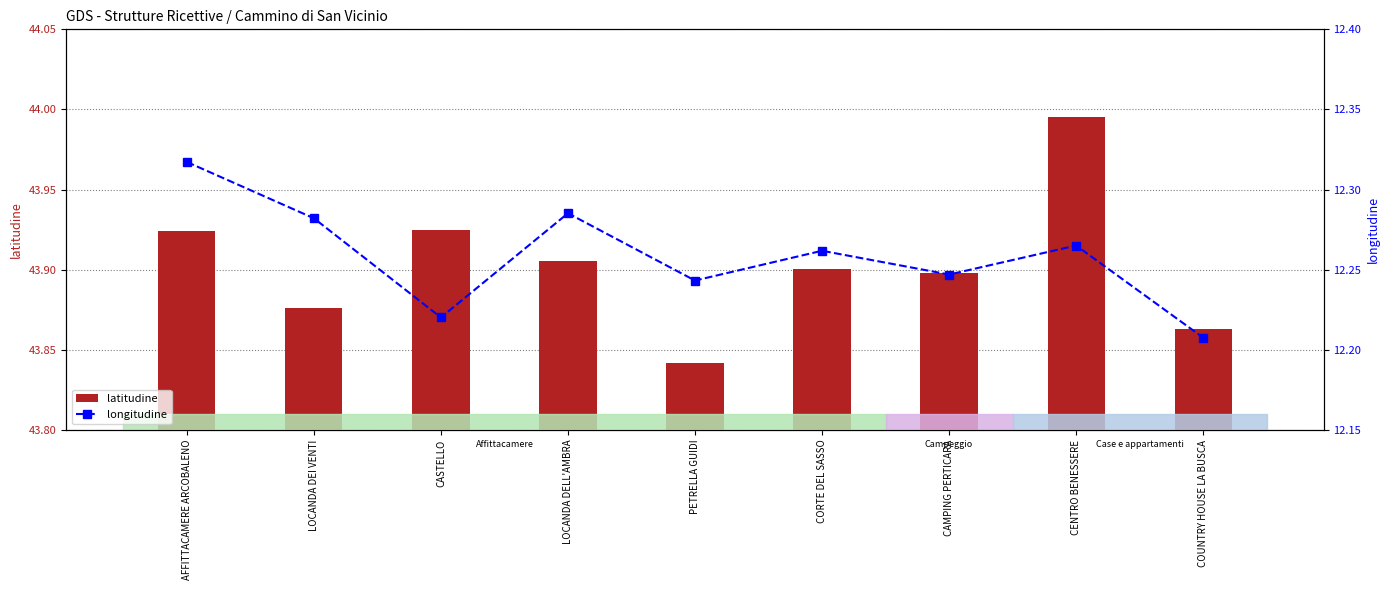

Reading right to left, list all the values displayed in this chart.

latitudine: 43.9	44.0	43.9	43.9	43.8	43.9	43.9	43.9	43.9
longitudine: 12.2	12.3	12.2	12.3	12.2	12.3	12.2	12.3	12.3